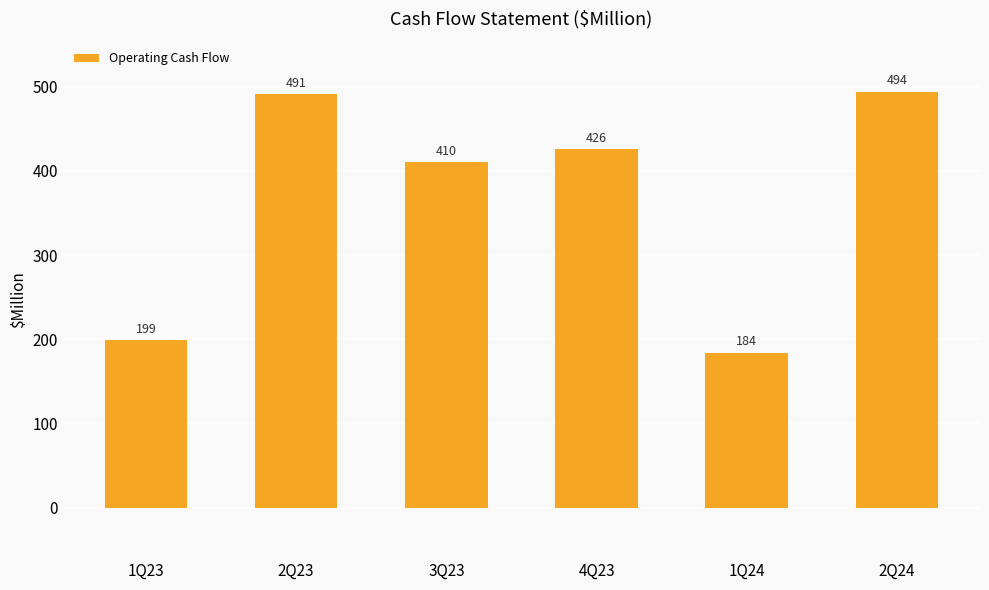

What is the difference between the values at 2Q24 and 1Q24?

310